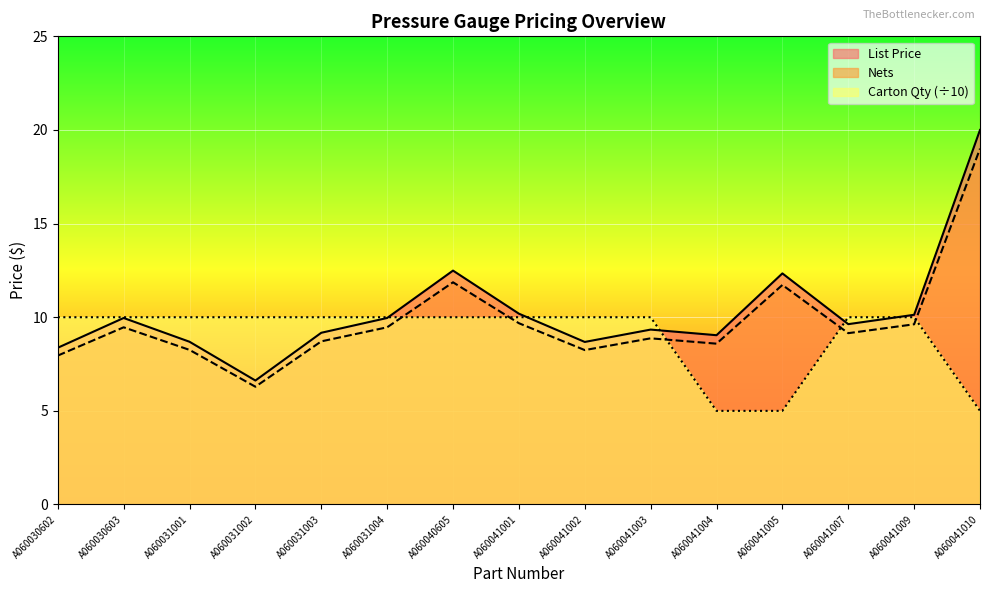

Reading left to right, list all the values displayed in this chart.

List Price: A060030602=8.0	A060030603=9.5	A060031001=8.3	A060031002=6.3	A060031003=8.7	A060031004=9.5	A060040605=11.9	A060041001=9.7	A060041002=8.2	A060041003=8.9	A060041004=8.6	A060041005=11.7	A060041007=9.1	A060041009=9.6	A060041010=19.0
Nets: A060030602=8.4	A060030603=10.0	A060031001=8.7	A060031002=6.6	A060031003=9.2	A060031004=10.0	A060040605=12.5	A060041001=10.2	A060041002=8.7	A060041003=9.3	A060041004=9.0	A060041005=12.3	A060041007=9.6	A060041009=10.1	A060041010=20.0
Carton Qty Scaled: A060030602=10.0	A060030603=10.0	A060031001=10.0	A060031002=10.0	A060031003=10.0	A060031004=10.0	A060040605=10.0	A060041001=10.0	A060041002=10.0	A060041003=10.0	A060041004=5.0	A060041005=5.0	A060041007=10.0	A060041009=10.0	A060041010=5.0